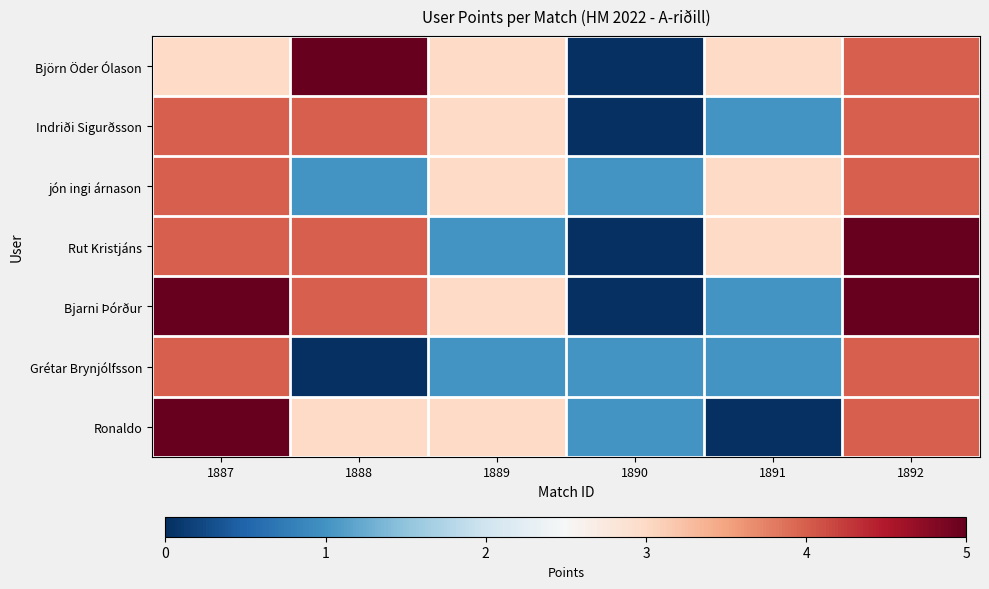

Reading left to right, list all the values displayed in this chart.

Björn Öder Ólason: 1887=3	1888=5	1889=3	1890=0	1891=3	1892=4
Indriði Sigurðsson: 1887=4	1888=4	1889=3	1890=0	1891=1	1892=4
jón ingi árnason: 1887=4	1888=1	1889=3	1890=1	1891=3	1892=4
Rut Kristjáns: 1887=4	1888=4	1889=1	1890=0	1891=3	1892=5
Bjarni Þórður: 1887=5	1888=4	1889=3	1890=0	1891=1	1892=5
Grétar Brynjólfsson: 1887=4	1888=0	1889=1	1890=1	1891=1	1892=4
Ronaldo: 1887=5	1888=3	1889=3	1890=1	1891=0	1892=4